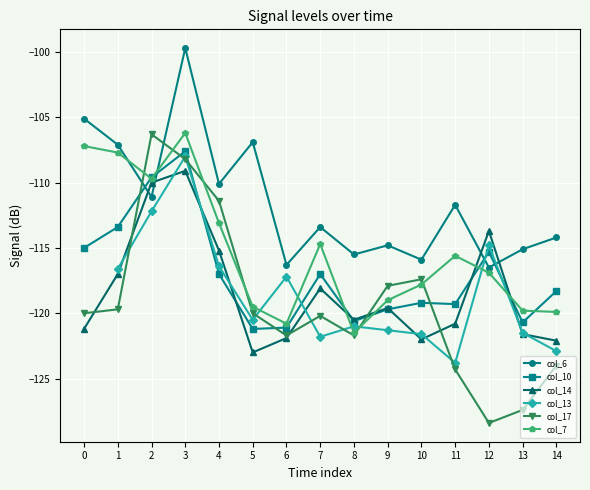

What is the minimum value for col_17?

-128.4